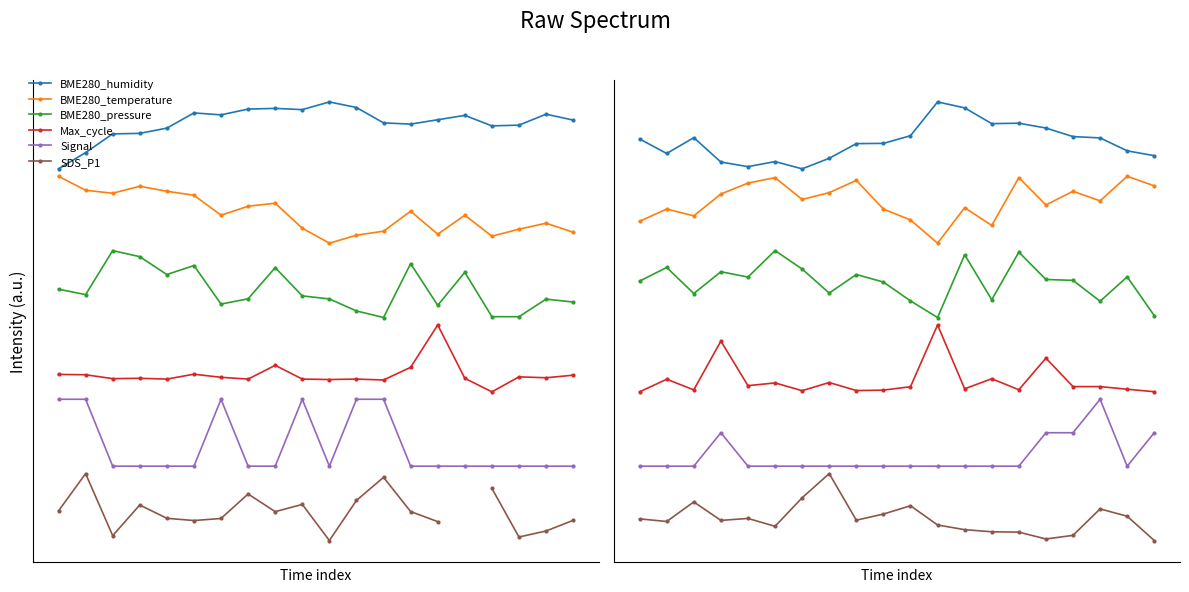

What is the highest value of the BME280_humidity series?

1.1